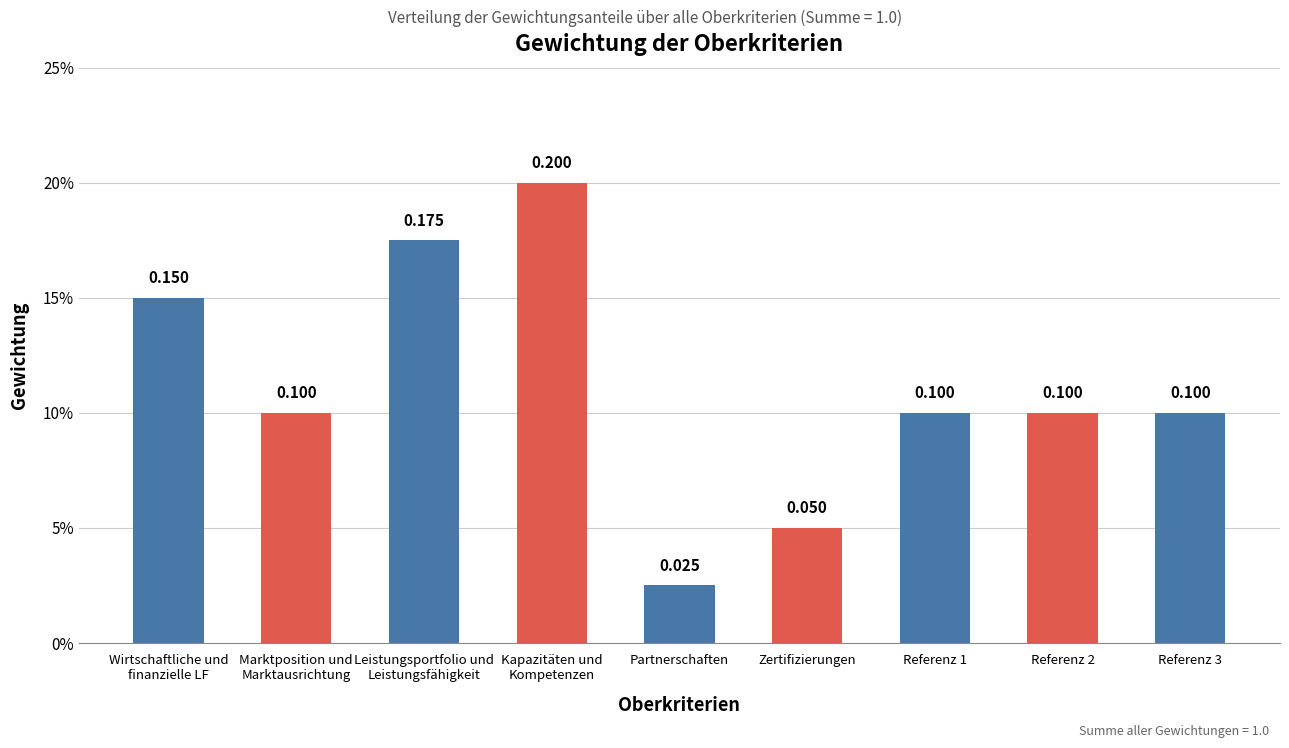

The value at Partnerschaften is 0.0. True or false?

False